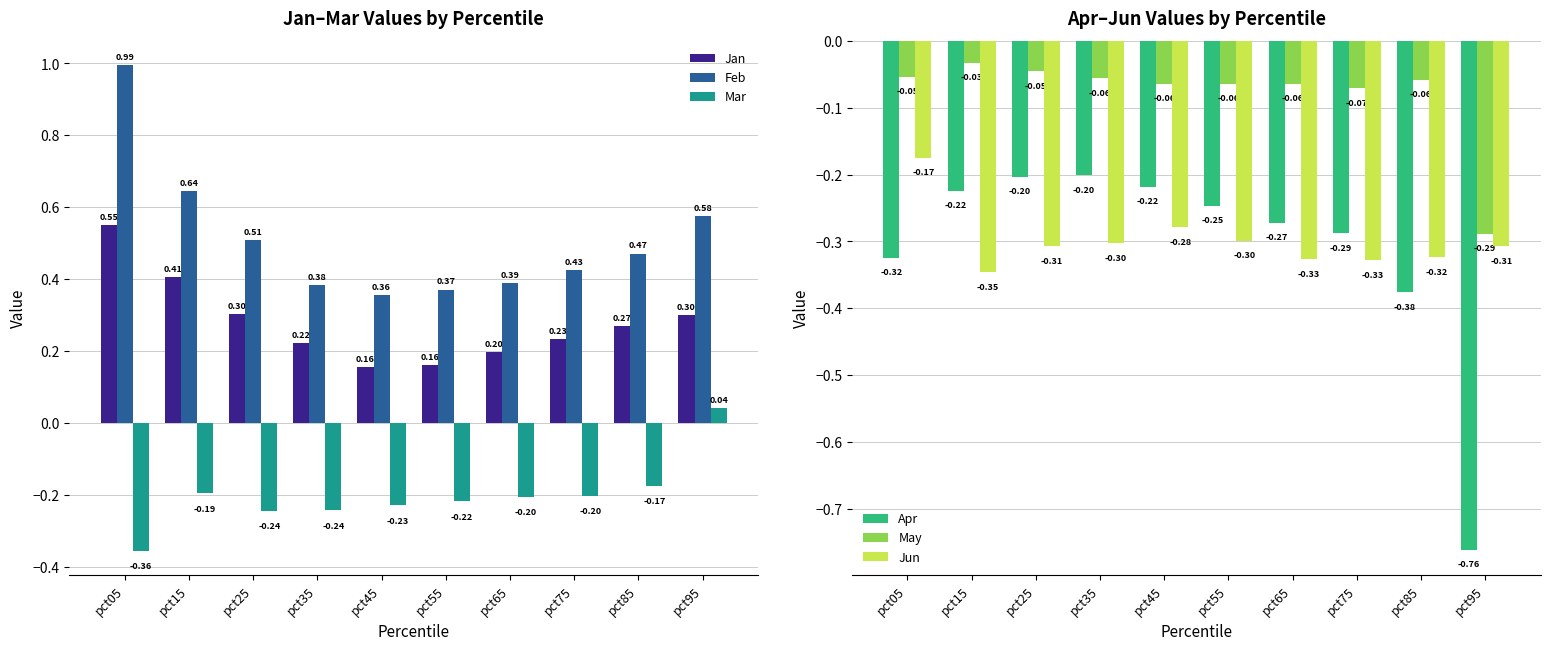

Where does the Mar series first go above 0?

pct95